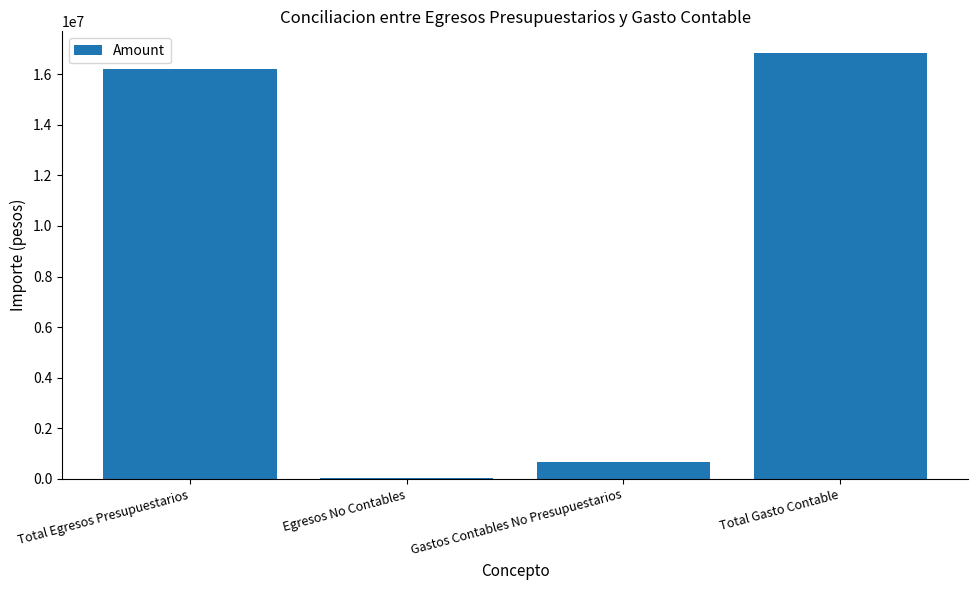

Which has a higher value, Egresos No Contables or Total Egresos Presupuestarios?

Total Egresos Presupuestarios